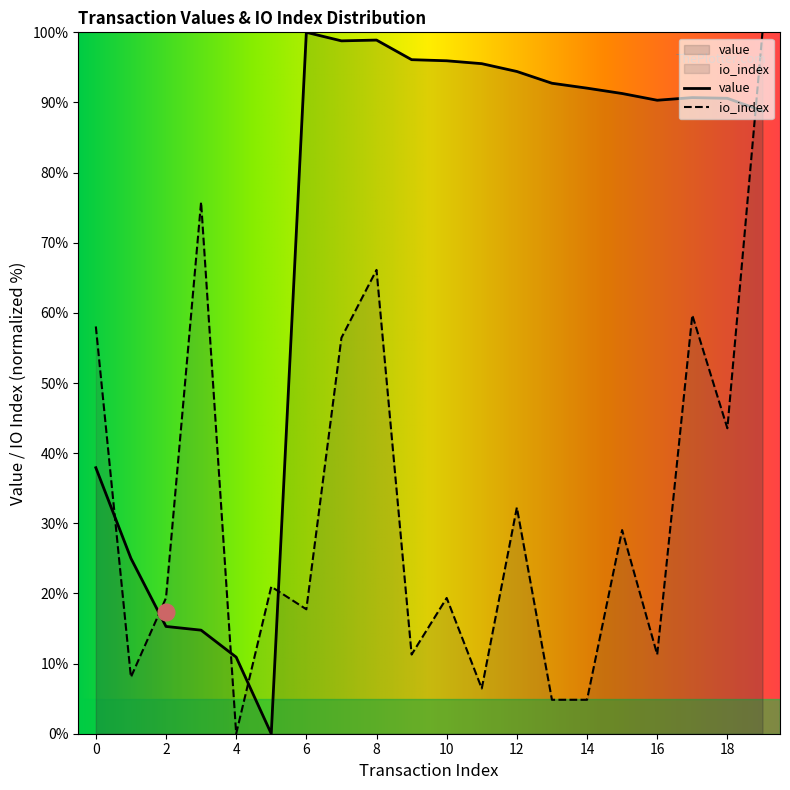

The value series shows 146.5 at 7. True or false?

False